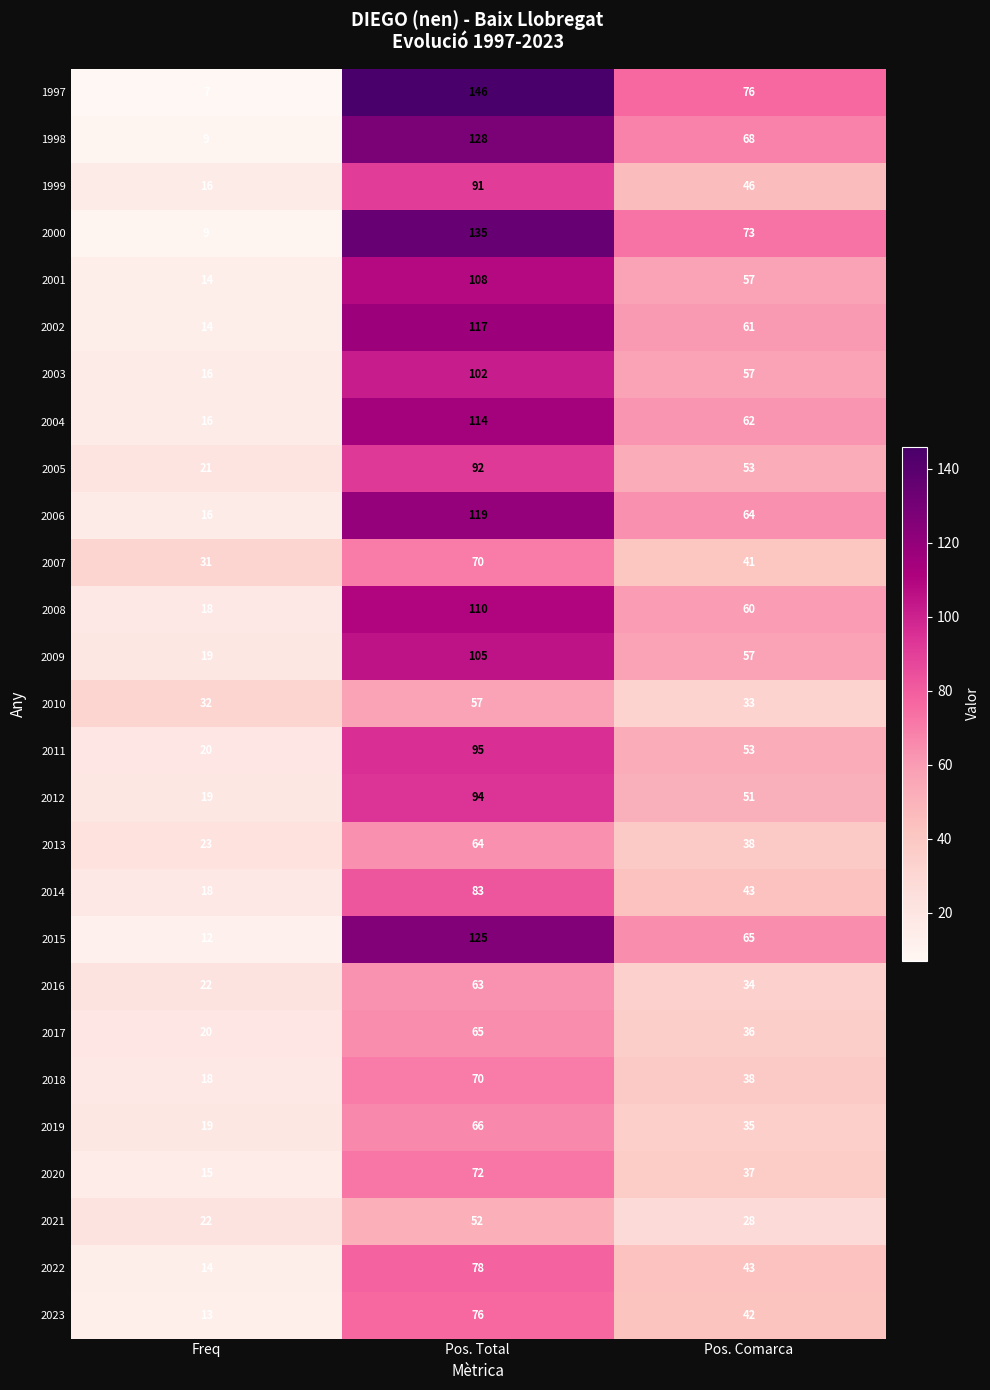

The value of 2003 at Pos. Total is 102. True or false?

True